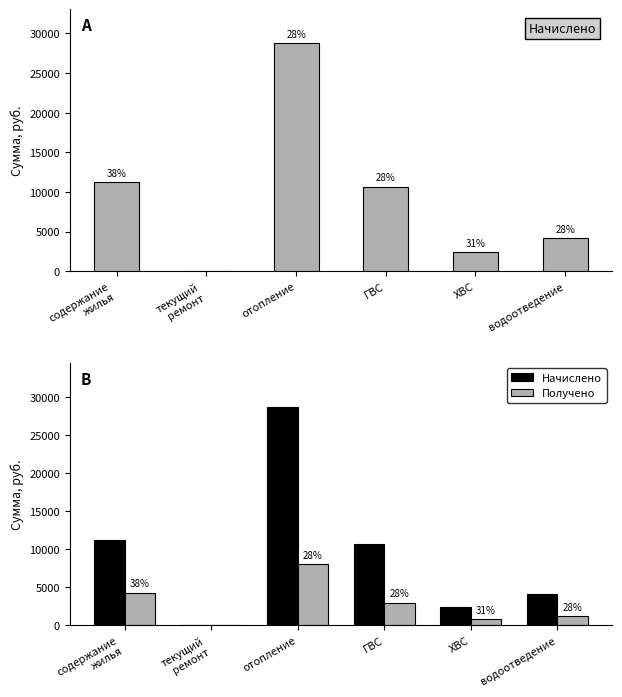

What is the difference between the Получено values at ХВС and водоотведение?

404.6